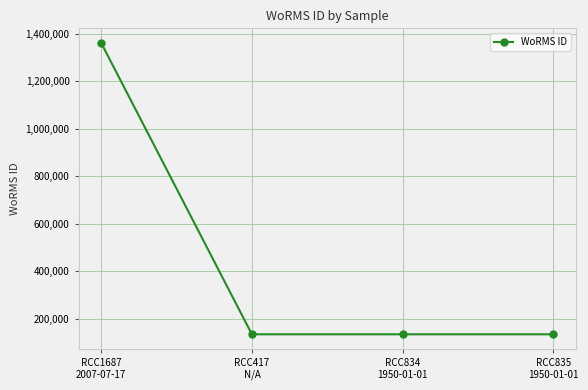

What is the difference between the maximum and minimum values?

1226611